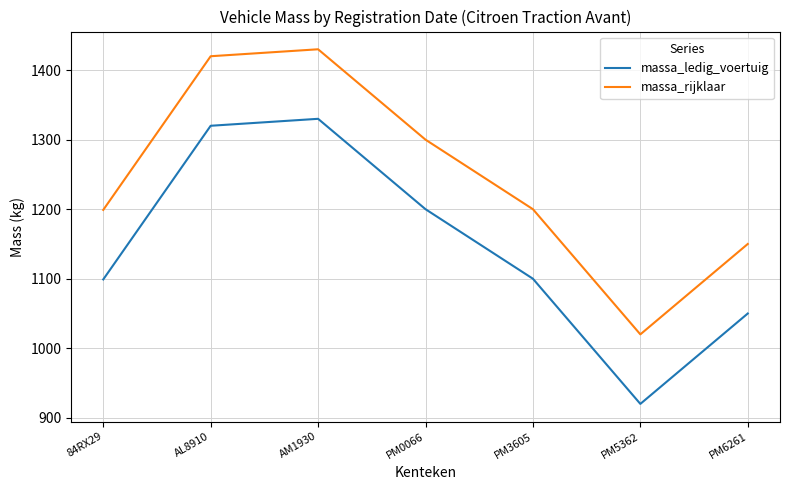

Is this an area chart (filled region under the line)?

No